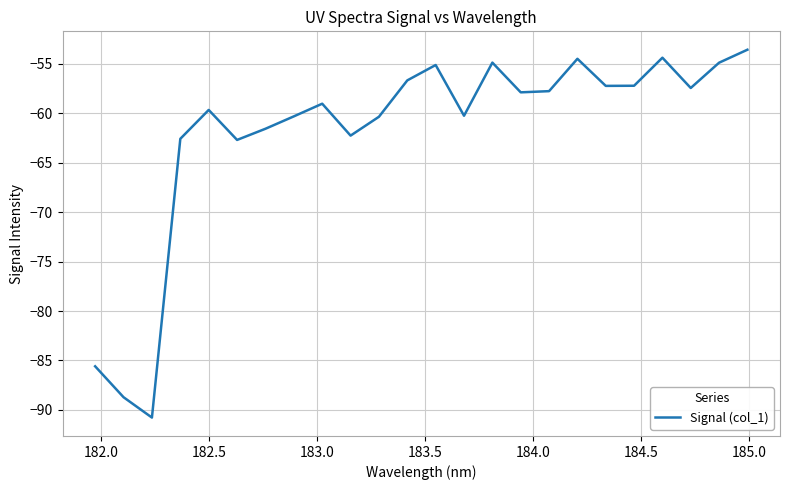

What is the difference between the maximum and minimum values?

37.2